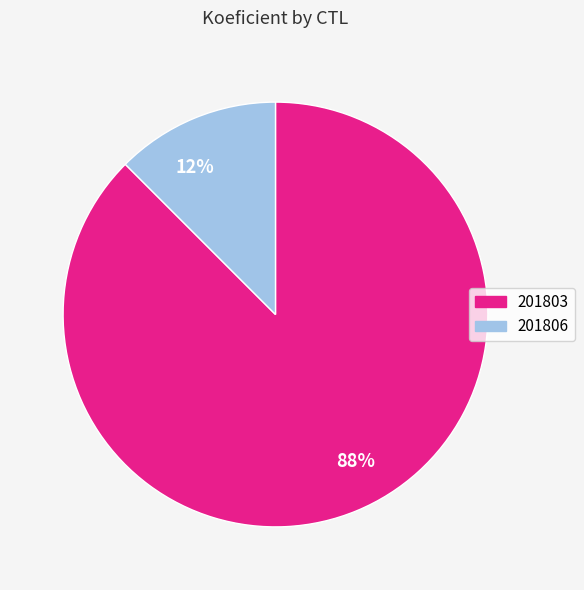

Which slice is the smallest?

12%